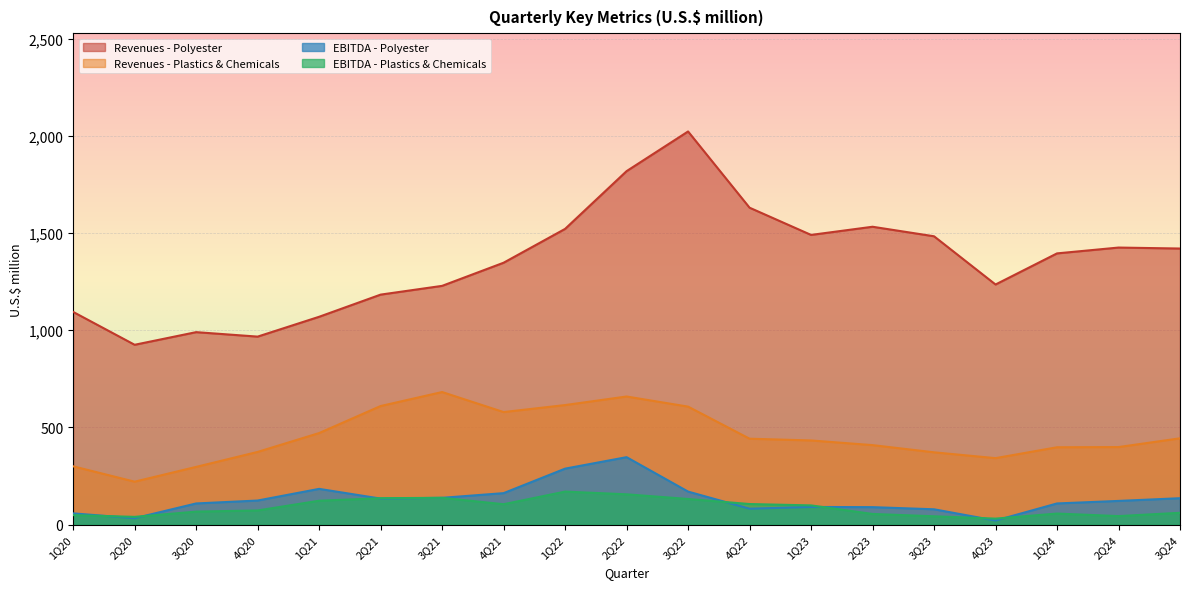

At which label does EBITDA - Polyester reach its peak?

2Q22